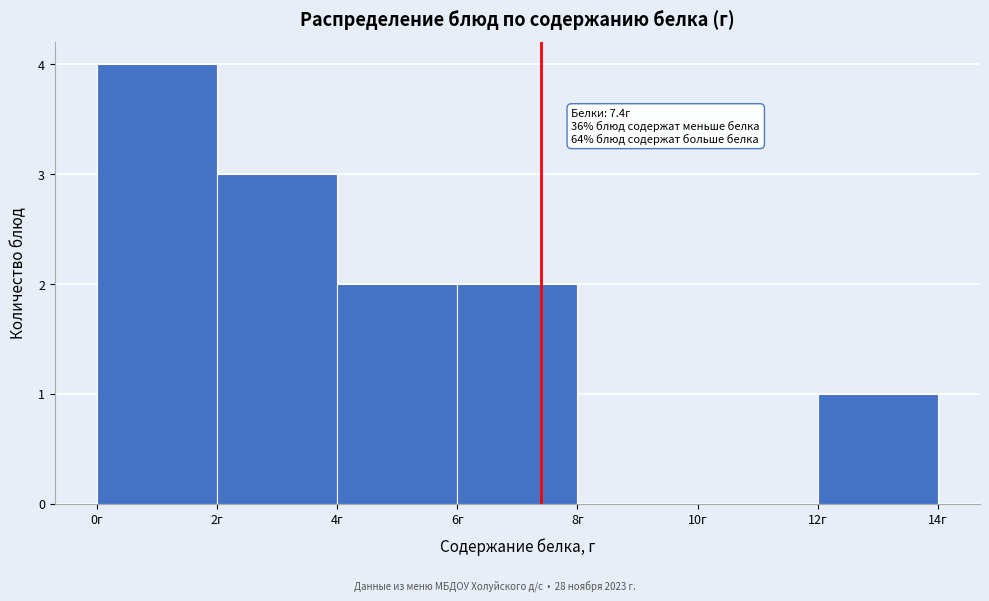

Over which range of the x-axis is the bar tallest?

0 to 2